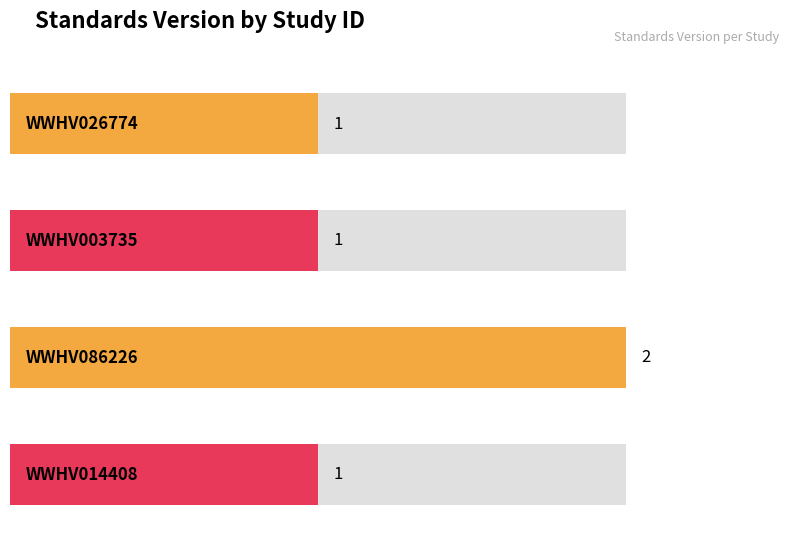

Is it true that the value at WWHV014408 is 1?

True